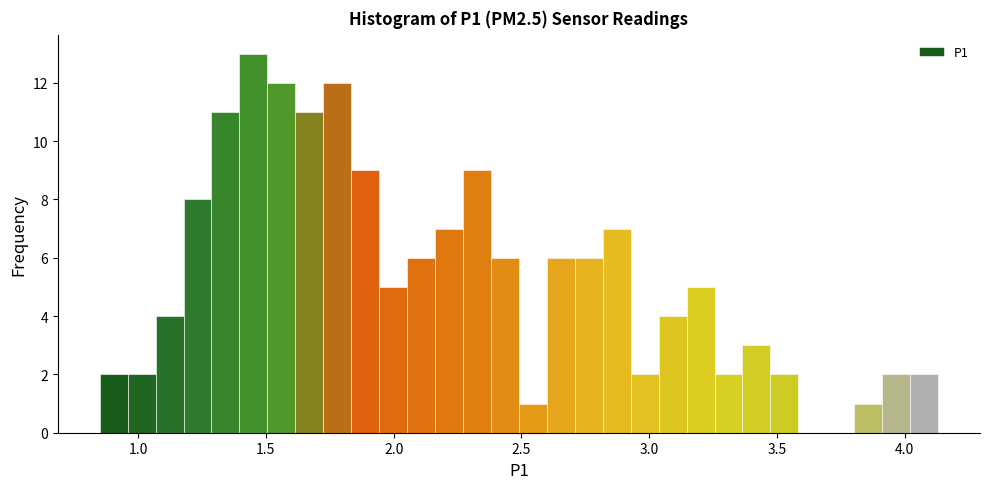

Around what value on the x-axis is the tallest bar? Give the approximate position of its centre, as read against the axis.

1.45